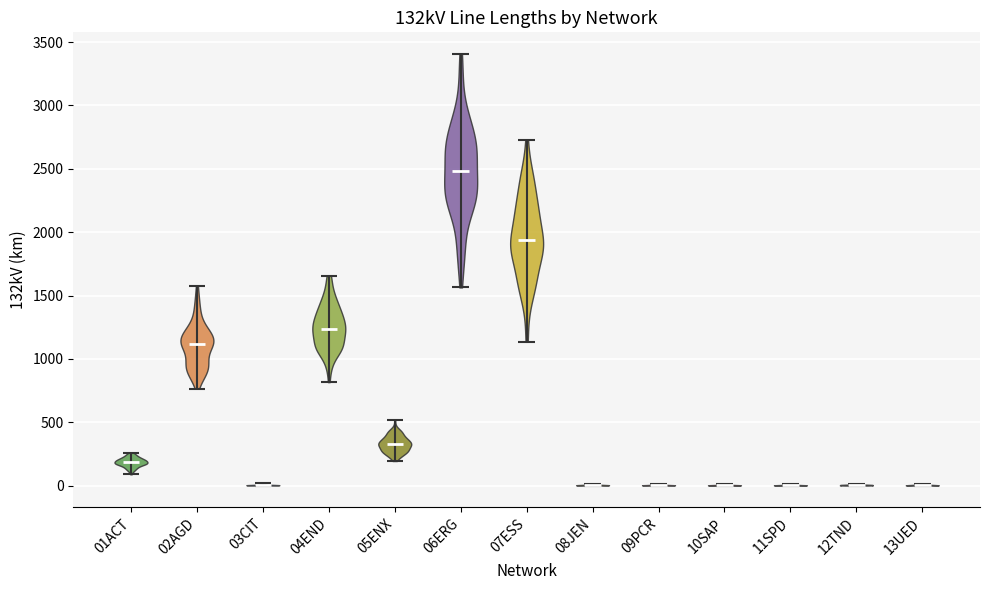

Where does the median line of the violin for 10SAP sit on the y-axis? The values are not printed on the chart, so give them approximately, as read against the axis.

0